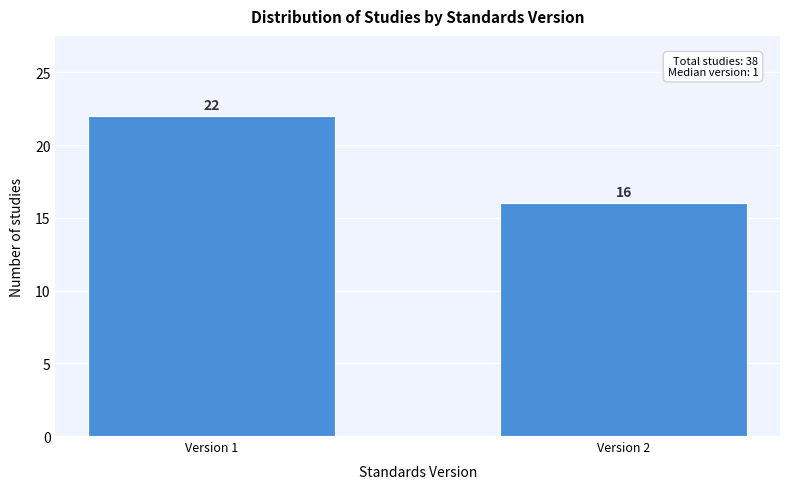

Reading left to right, transcribe all the data shown in this chart.

22	16